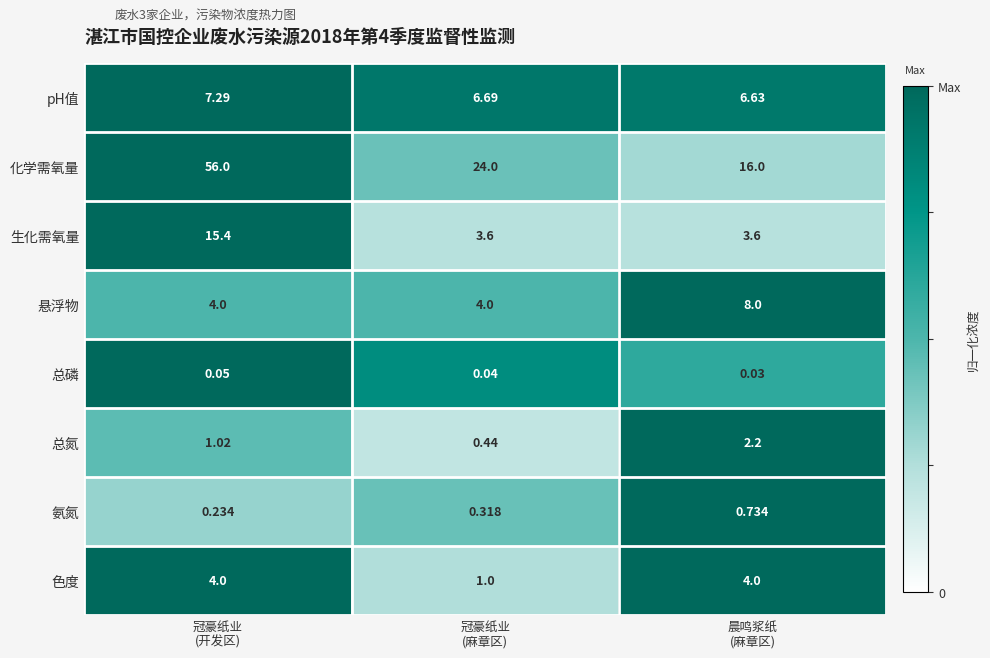

At which category is the sum across all series the highest?

冠豪纸业
(开发区)